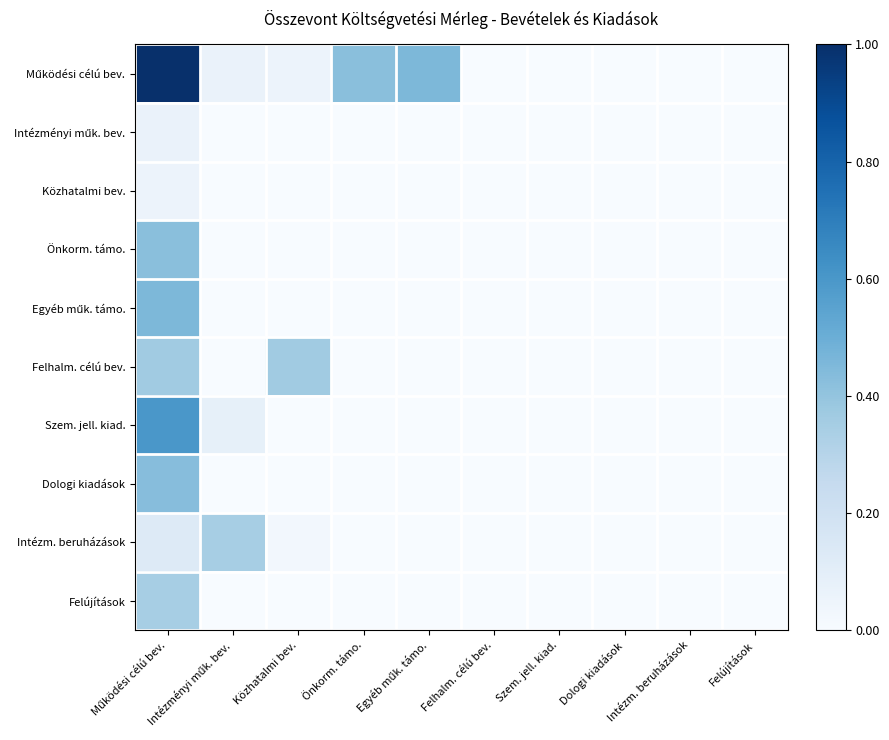

Count the number of data series in this chart.

10